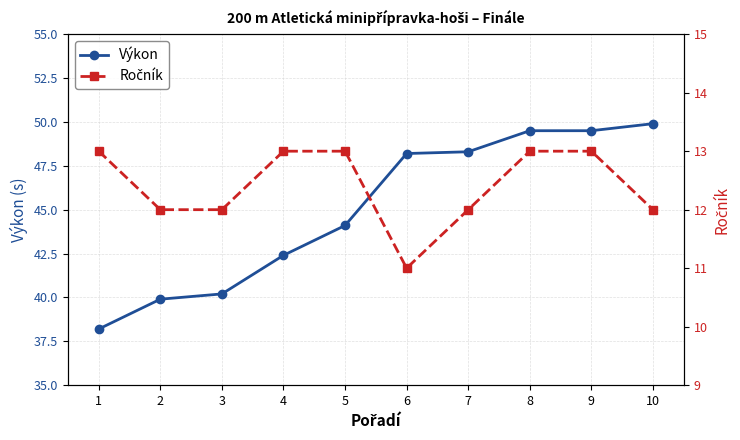

What is the difference between the maximum and minimum values in the Výkon series?

11.7